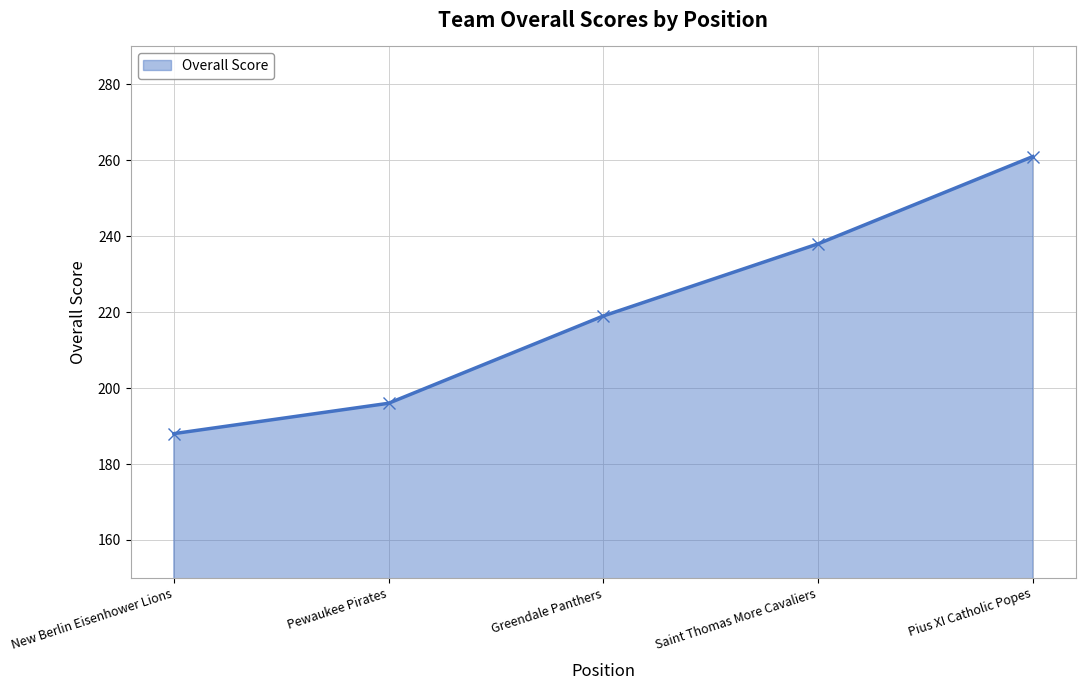

What is the change in value from Greendale Panthers to Pius XI Catholic Popes?

+42